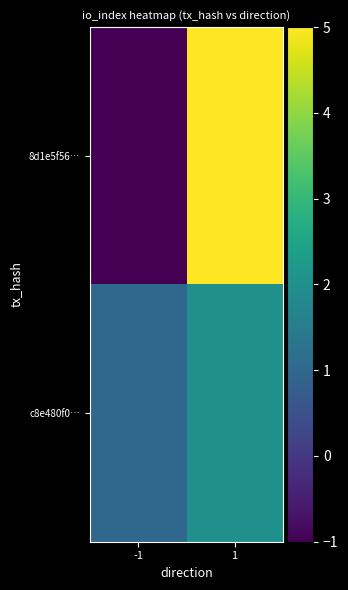

List the series in order of their overall mean, highest first.

8d1e5f56…, c8e480f0…